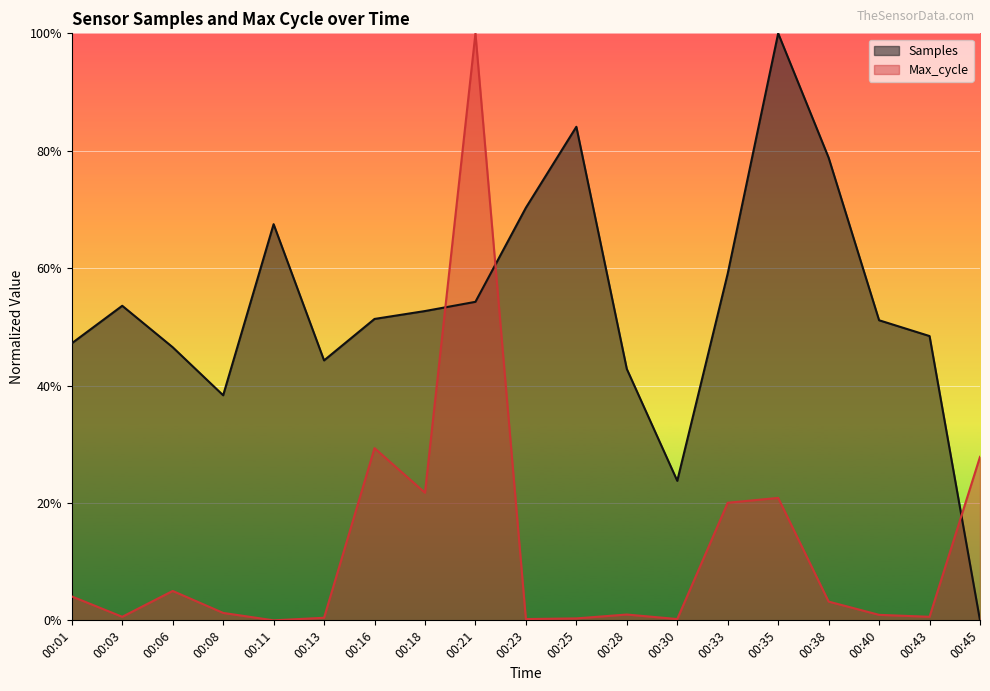

Rank the categories by Max_cycle value from lowest to highest.

00:11, 00:23, 00:30, 00:25, 00:13, 00:03, 00:43, 00:40, 00:28, 00:08, 00:38, 00:01, 00:06, 00:33, 00:35, 00:18, 00:45, 00:16, 00:21